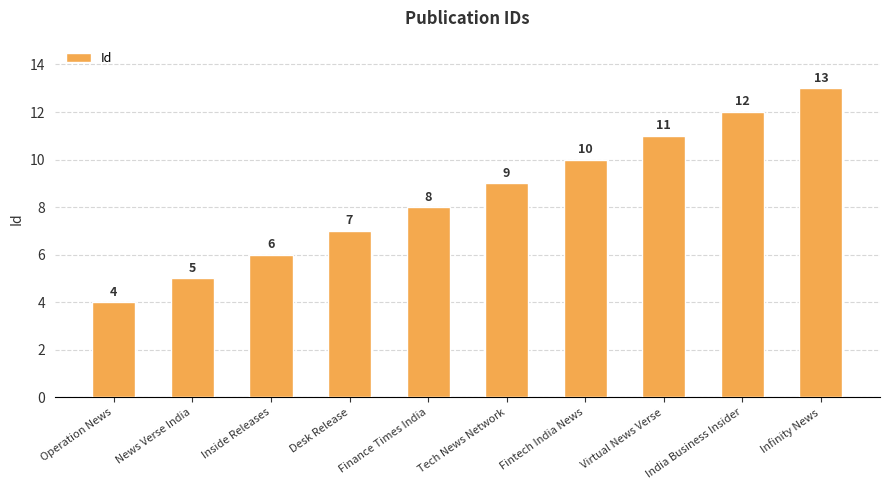

What is the maximum value shown in the chart?

13